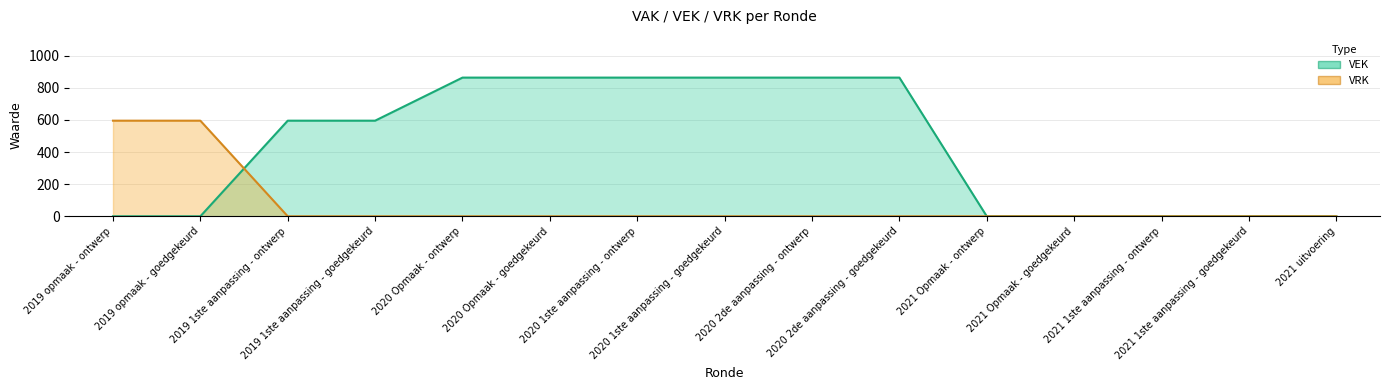

How many values in the VEK series are below 595?

7